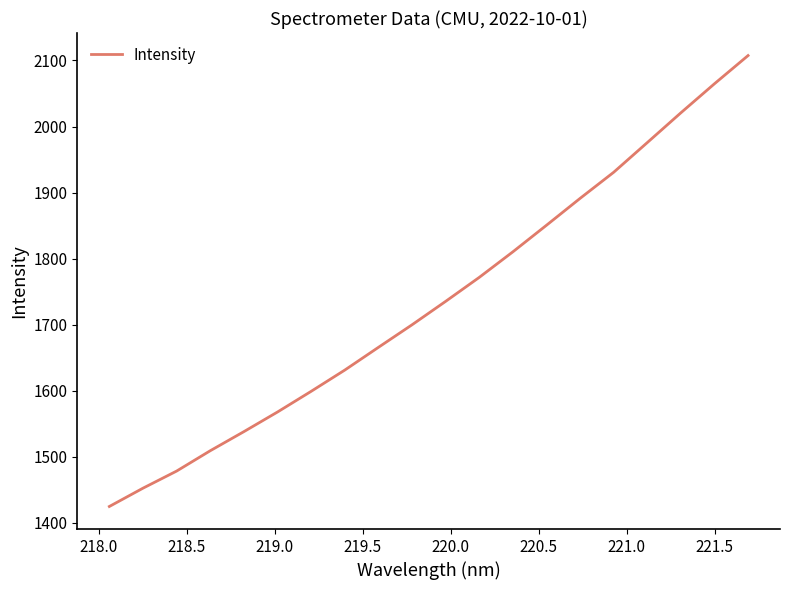

What is the smallest value displayed?

1424.7